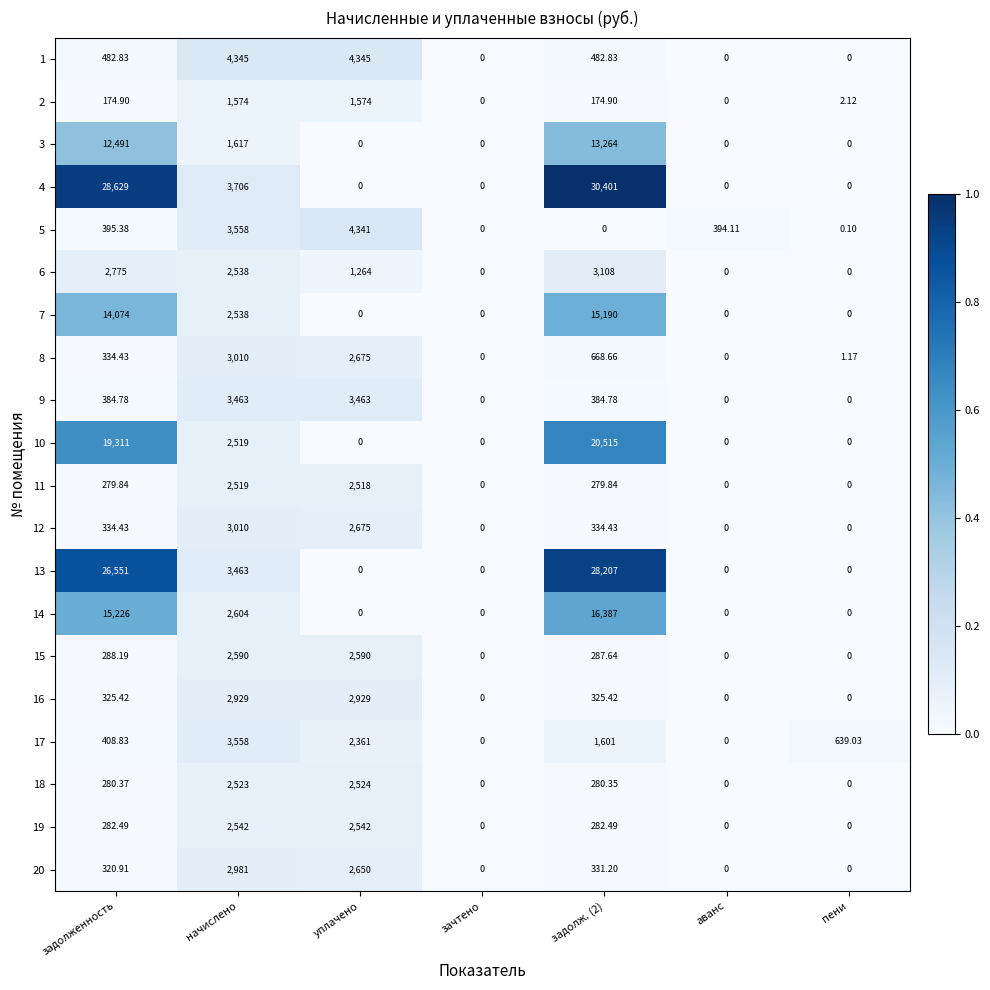

At which label is 13 closest to 14103?

начислено